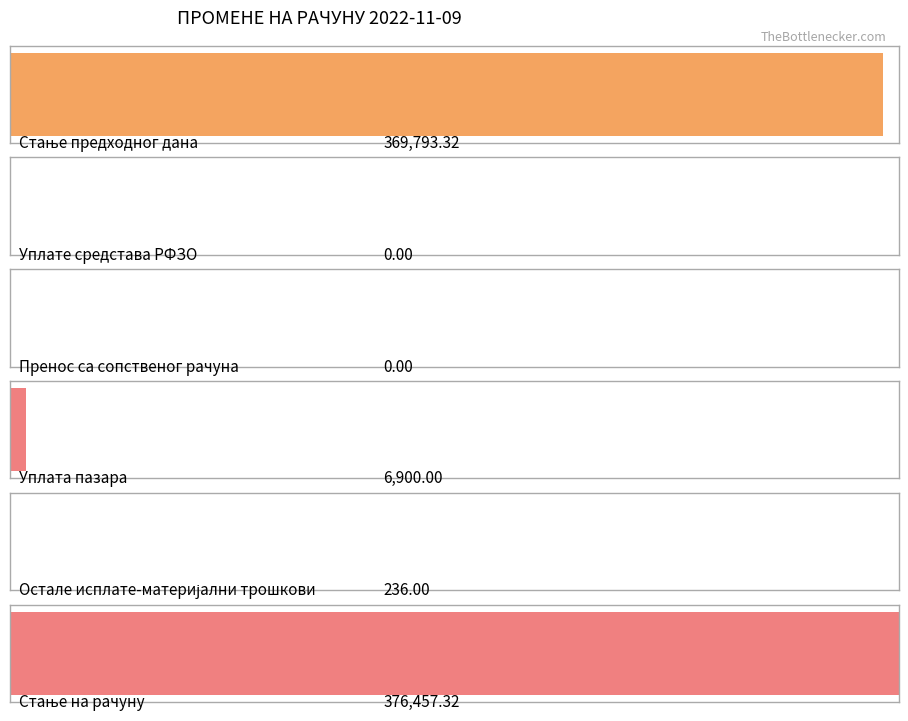

Does the chart contain stacked bars?

No